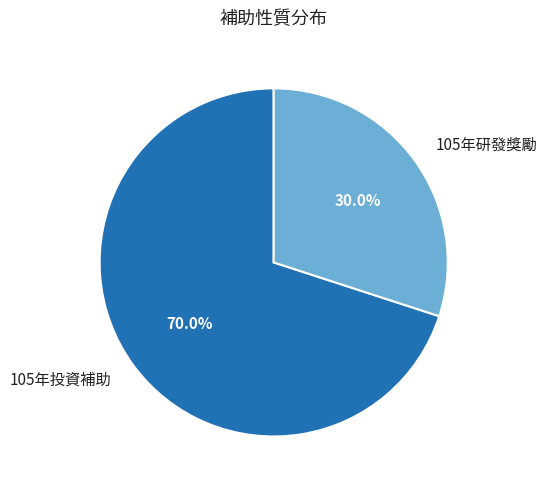

How many slices are in this pie chart?

2